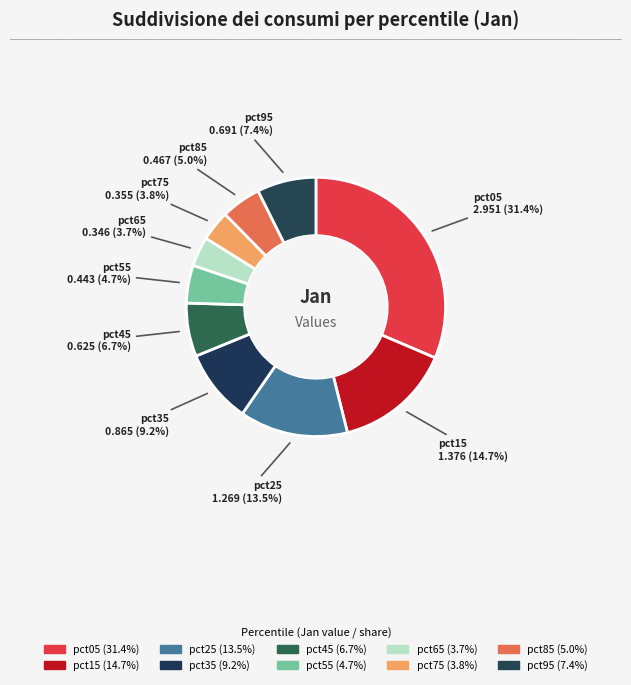

What is the ratio of the value at pct95 to the value at pct25?

0.5